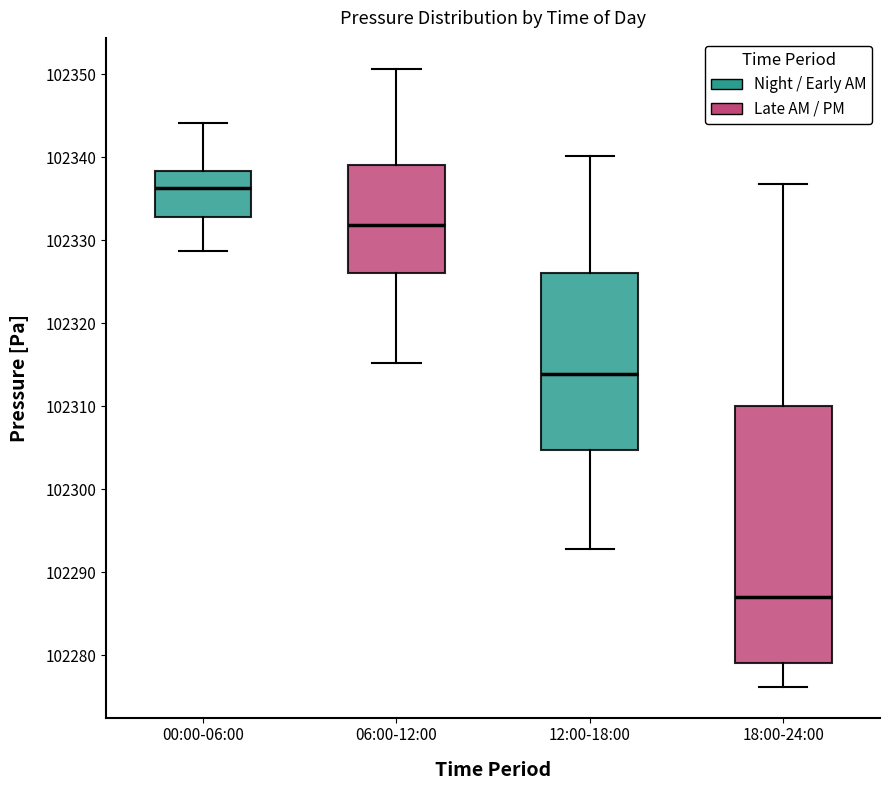

Where does the lower whisker of the box for 06:00-12:00 end on the y-axis? The values are not printed on the chart, so give them approximately, as read against the axis.

102315